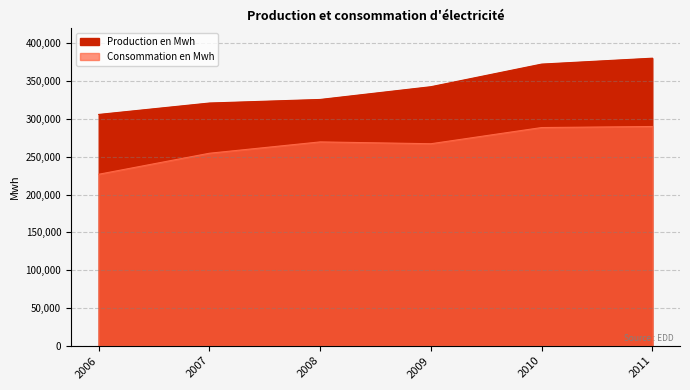

Reading left to right, transcribe all the data shown in this chart.

Production en Mwh: 306047	321160	325873	342744	372658	380479
Consommation en Mwh: 226887	254718	269718	267284	288701	290094